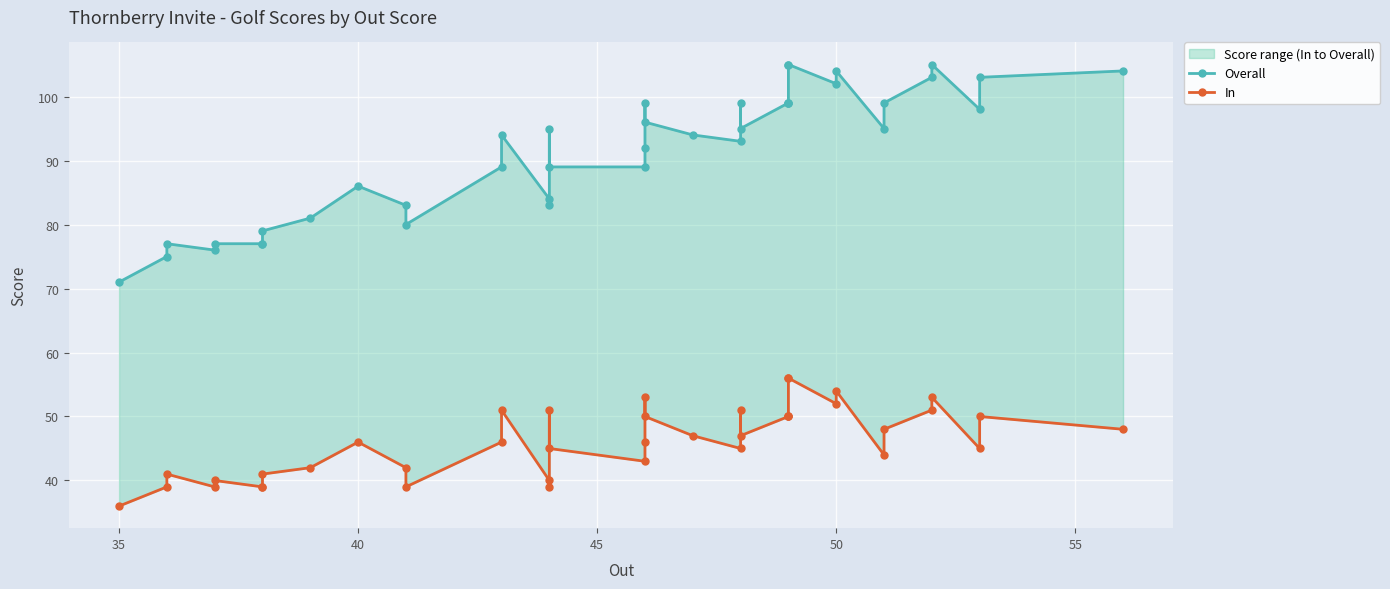

True or false: In has more than 2 points higher than both neighbors.

True